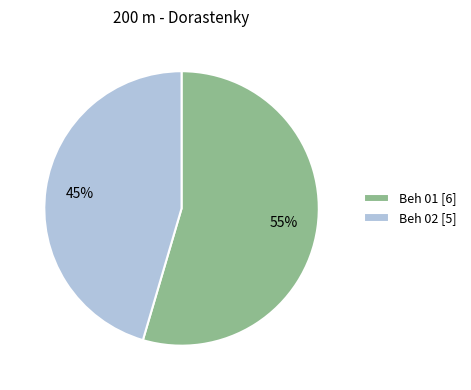

Count the number of slices in the pie.

2